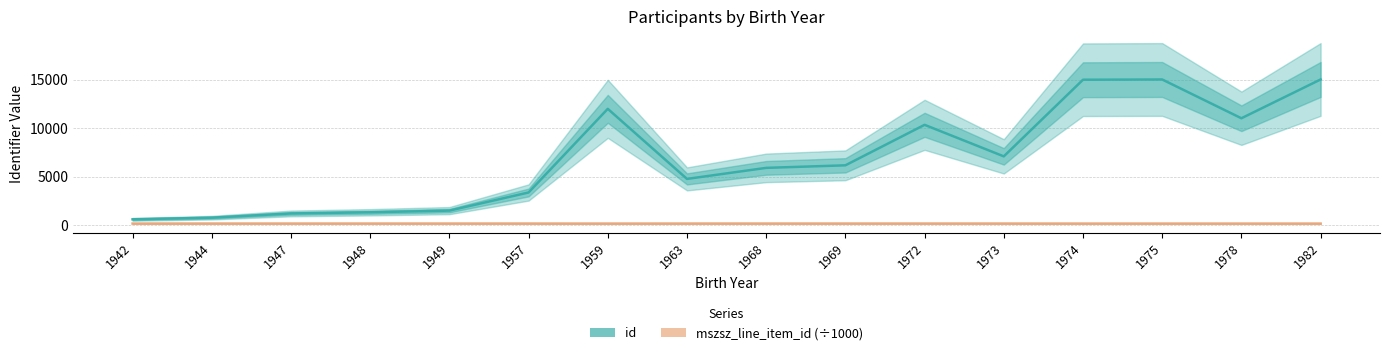

At which label does id reach its peak?

1982